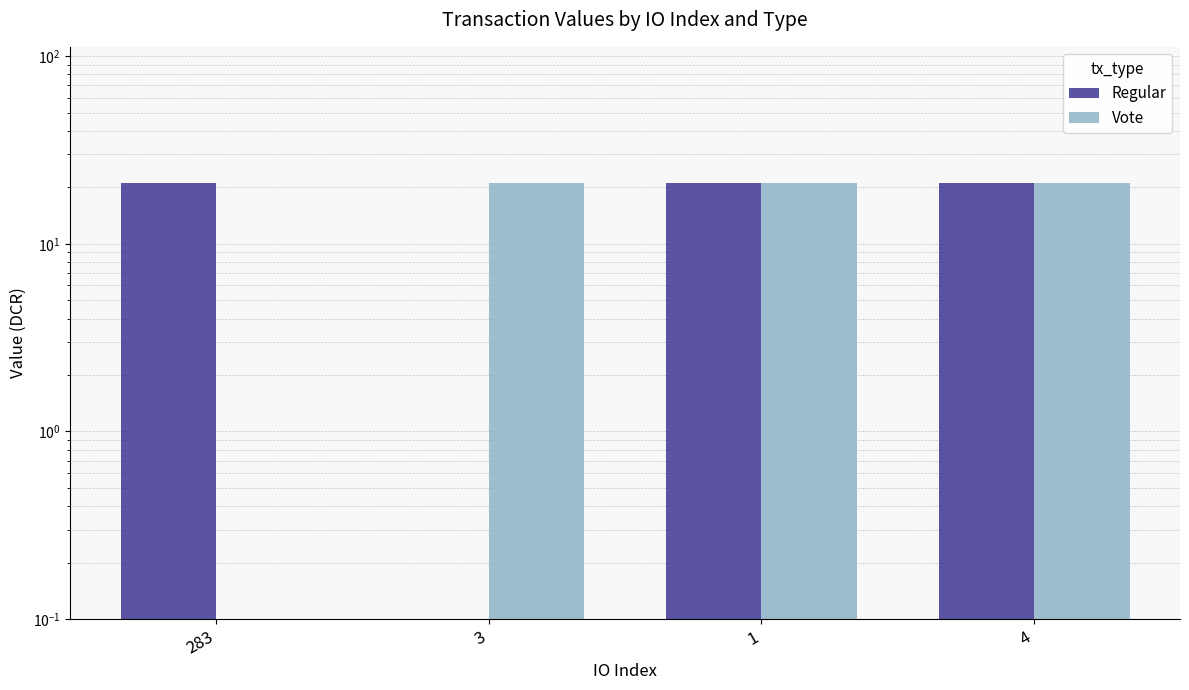

How many data points does each series have?

4